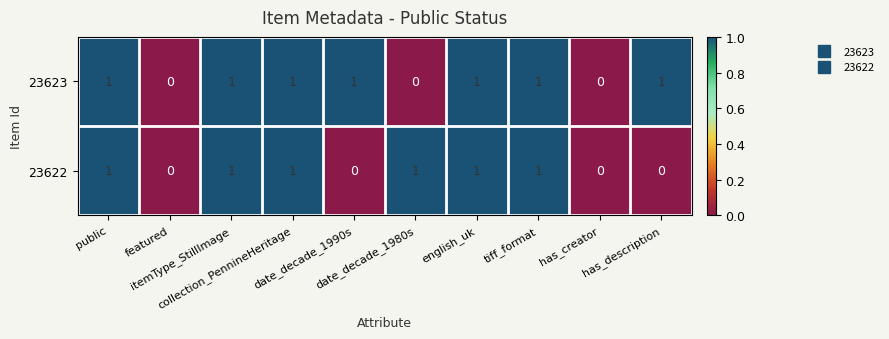

How many 23623 values are between 0 and 1?

10